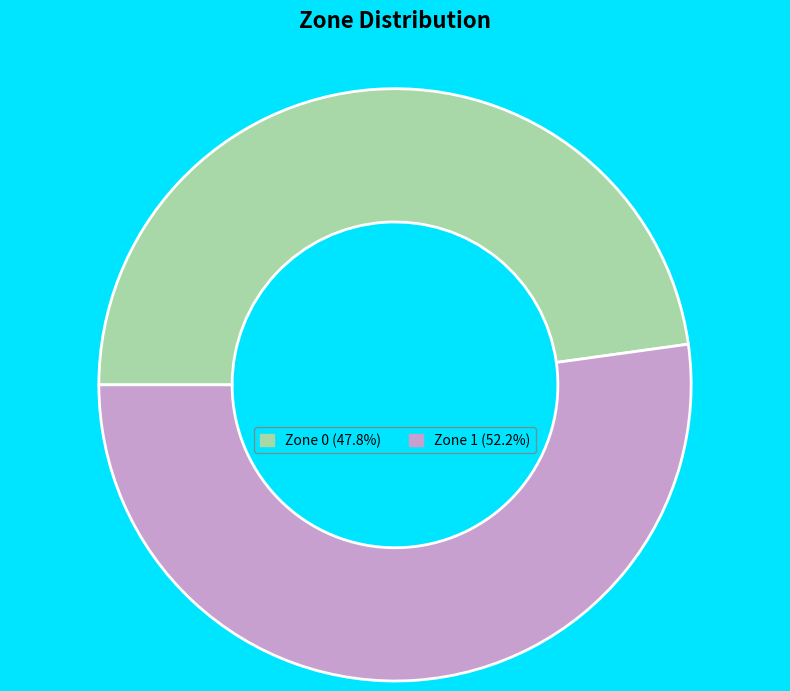

Rank the categories by value from lowest to highest.

Zone 0, Zone 1